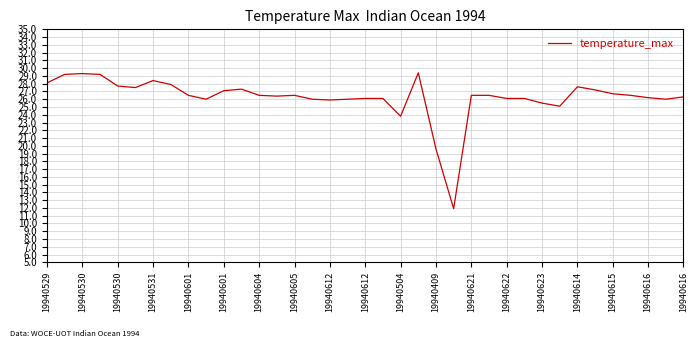

How many categories are shown in the chart?

37